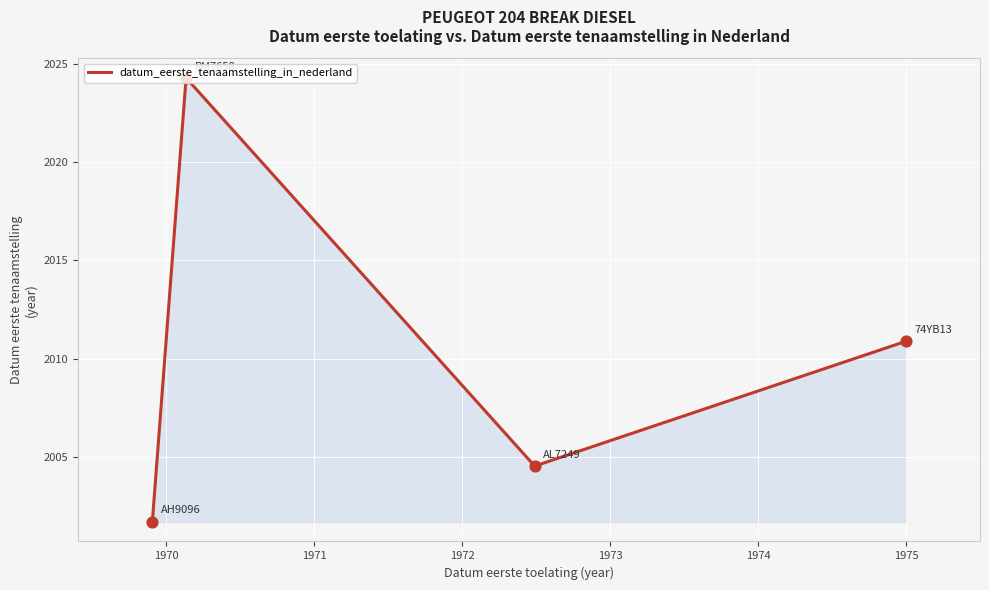

How many interior local valleys (lower than both neighbors) does the data have?

1